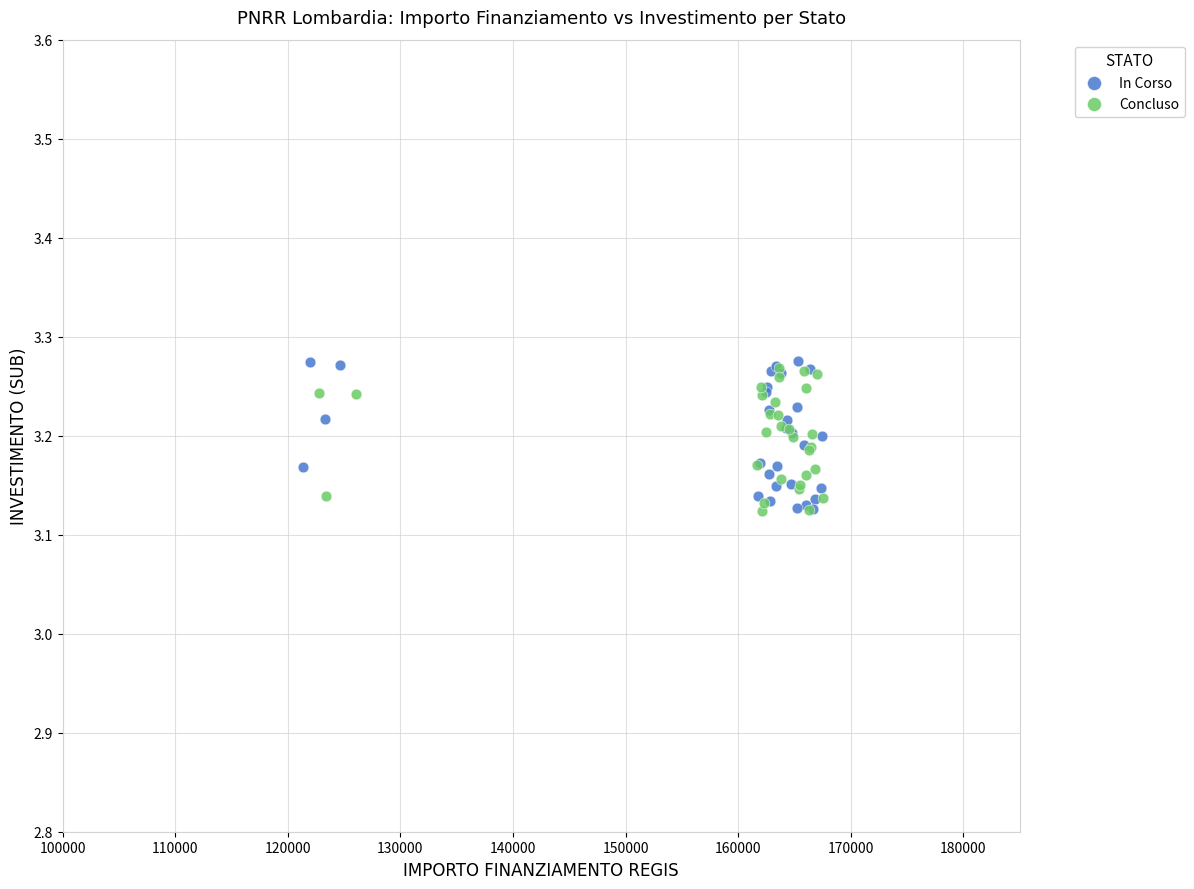

Which series has the largest Y range (max minus min)?

In Corso